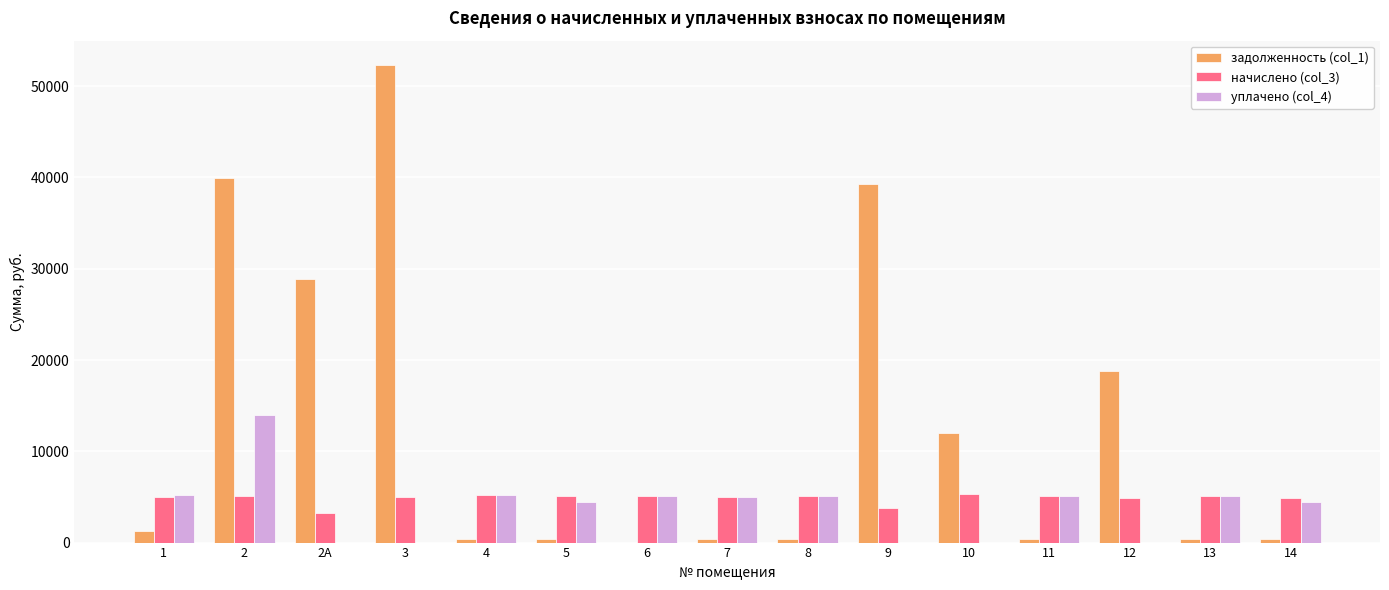

How many data points in начислено (col_3) are above 5055?

8